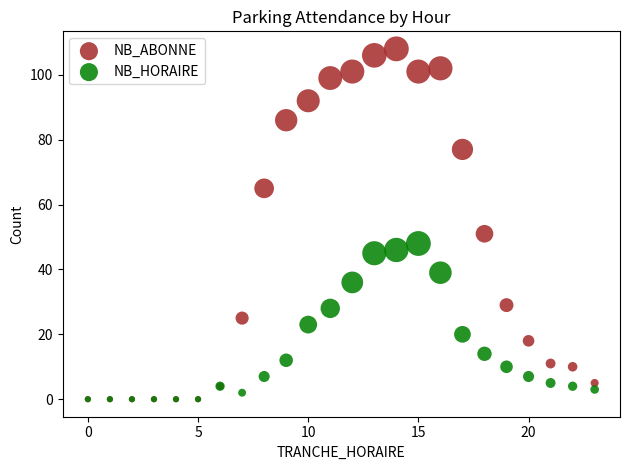

Which series has the widest spread of Y values?

NB_ABONNE